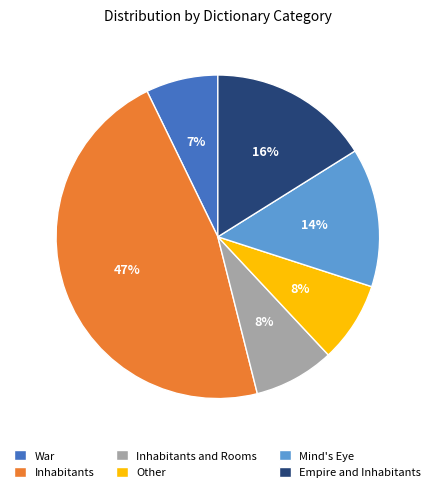

How many slices are in this pie chart?

6